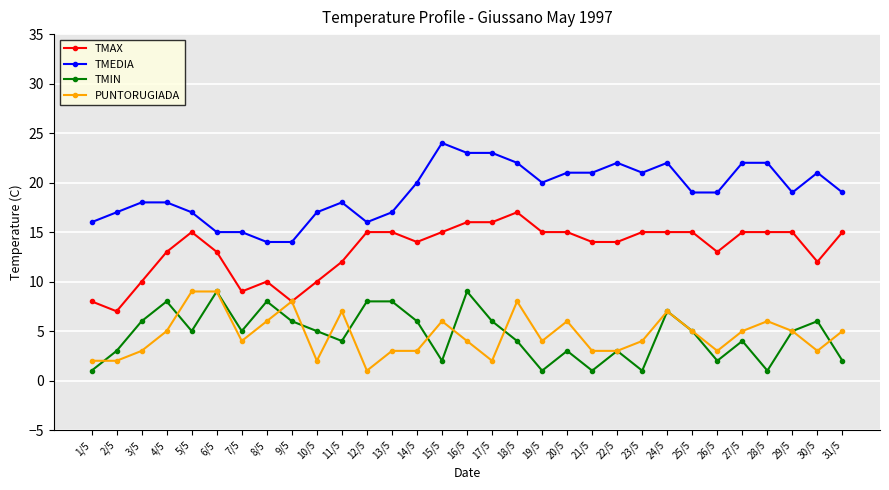

What is the difference between the TMIN values at 9/5 and 18/5?

2